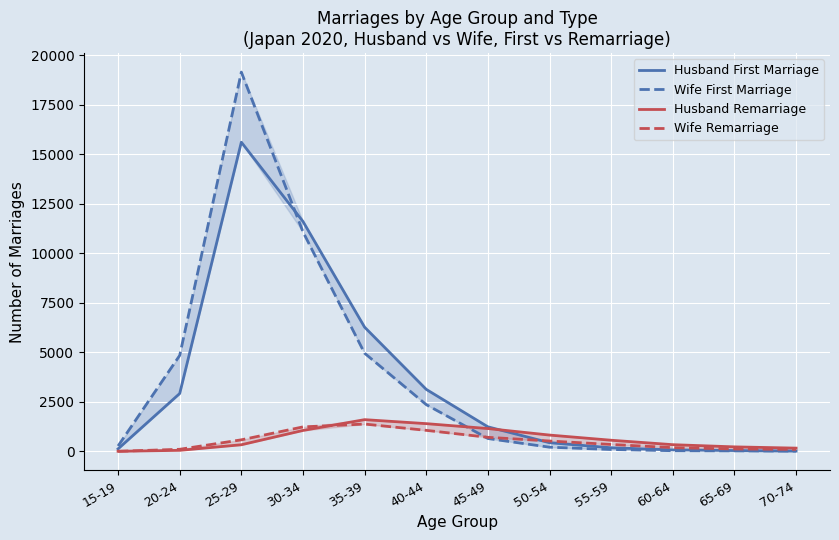

Which series changed the most between 65-69 and 70-74?

Husband Remarriage